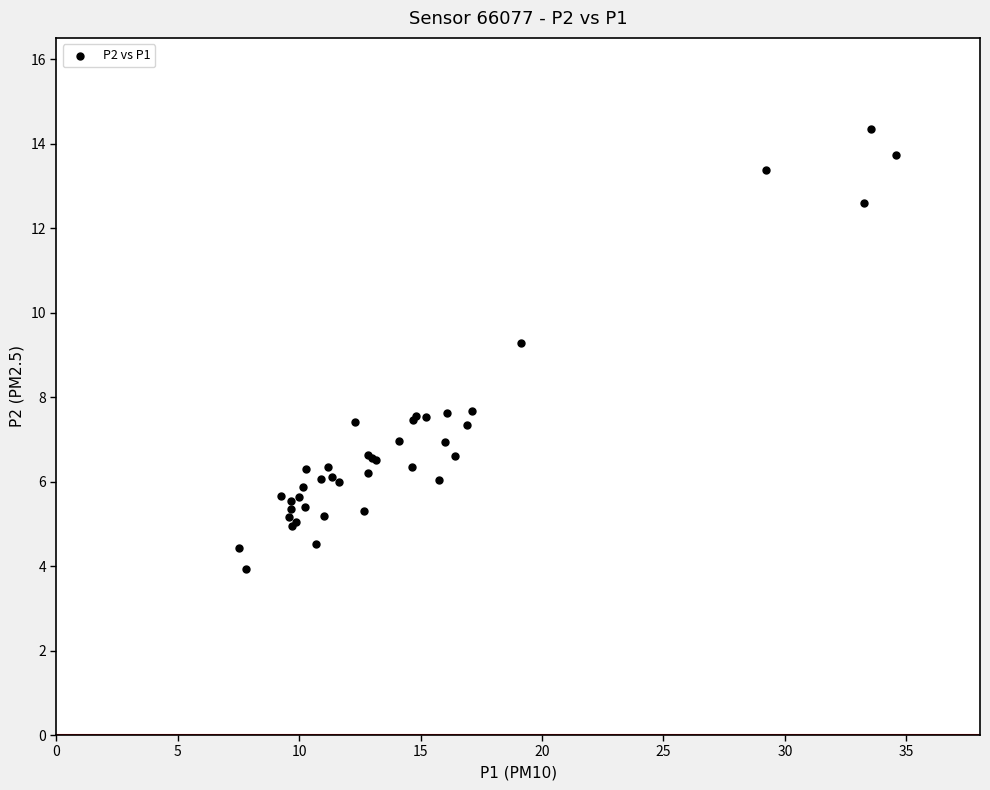

What Y value in the scatter plot is closest to 9?

9.3